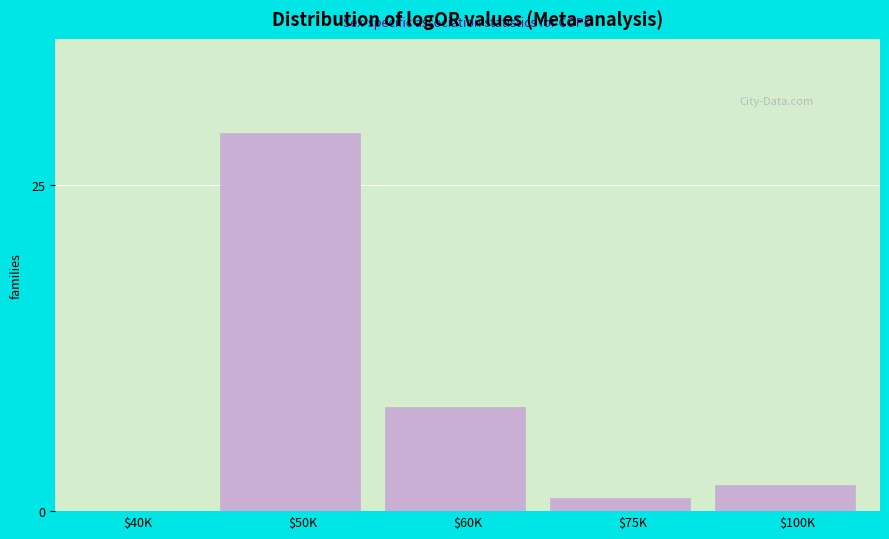

True or false: the data shows 2 at $100K.

True